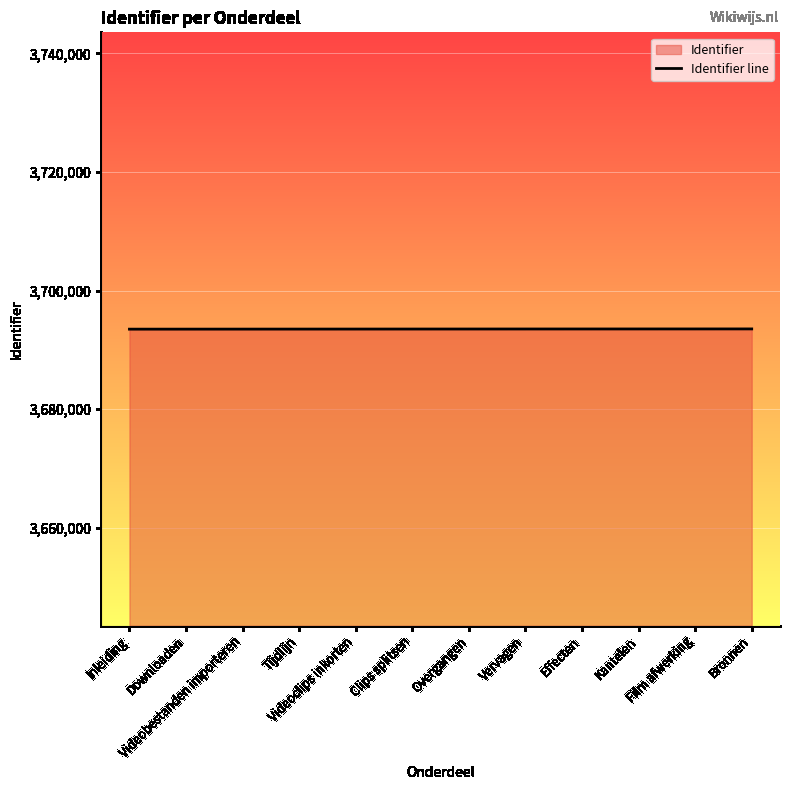

What is the smallest value displayed?

3693502